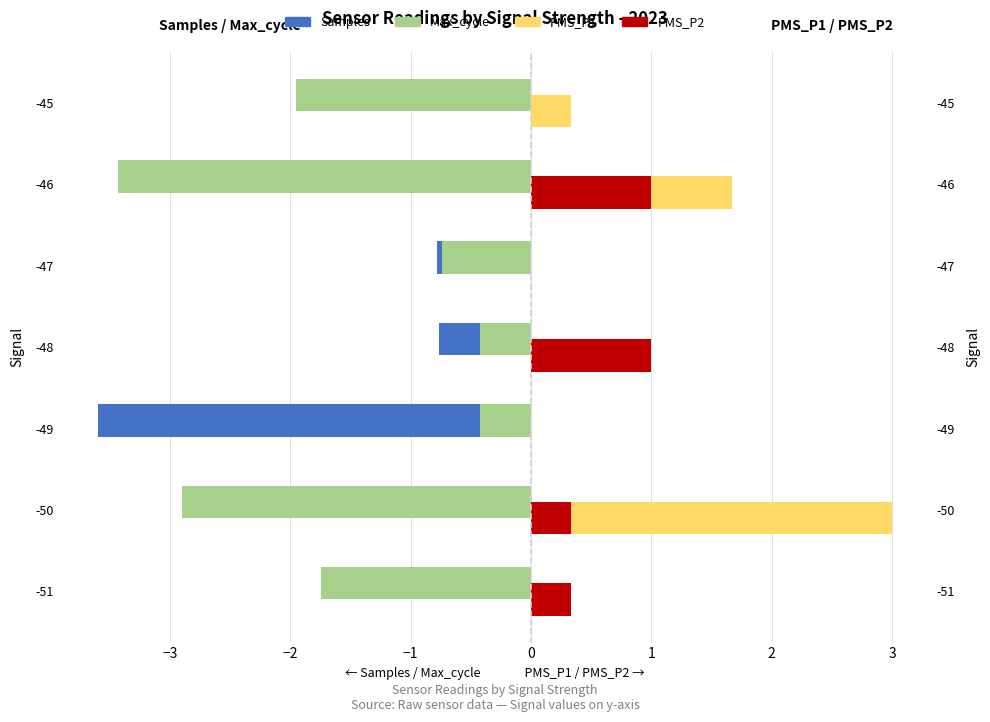

The value of Samples at -48 is -0.8. True or false?

True